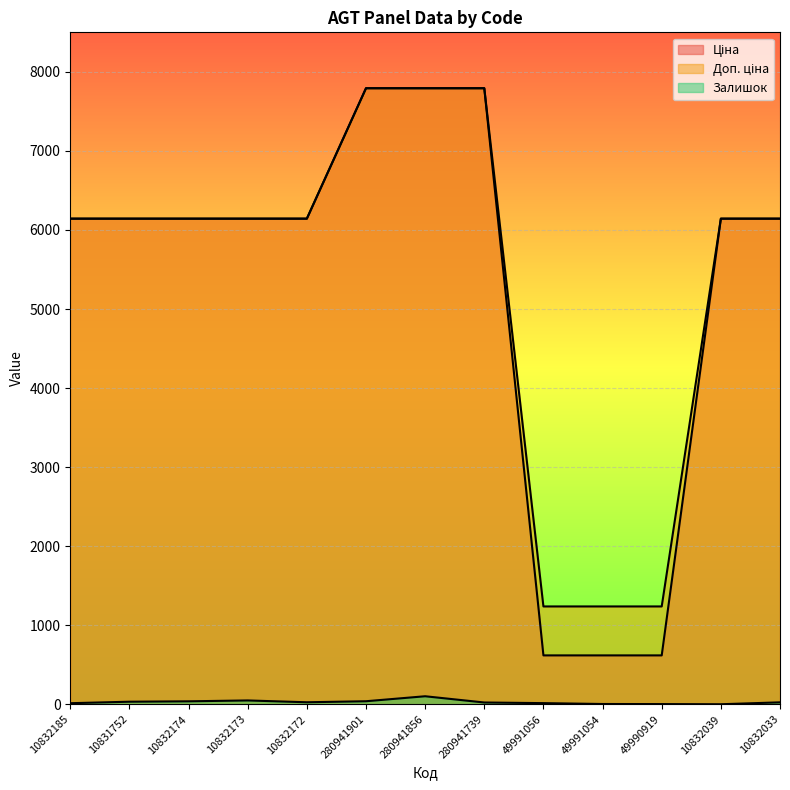

Reading left to right, transcribe all the data shown in this chart.

Ціна: 6143.2	6143.2	6143.2	6143.2	6143.2	7792.9	7792.9	7792.9	618.9	618.9	618.9	6143.2	6143.2
Доп. ціна: 6143.2	6143.2	6143.2	6143.2	6143.2	7792.9	7792.9	7792.9	1238.0	1238.0	1238.0	6143.2	6143.2
Залишок: 14.0	33.0	38.0	49.0	26.0	39.0	102.0	23.0	15.0	4.0	3.0	1.0	25.0